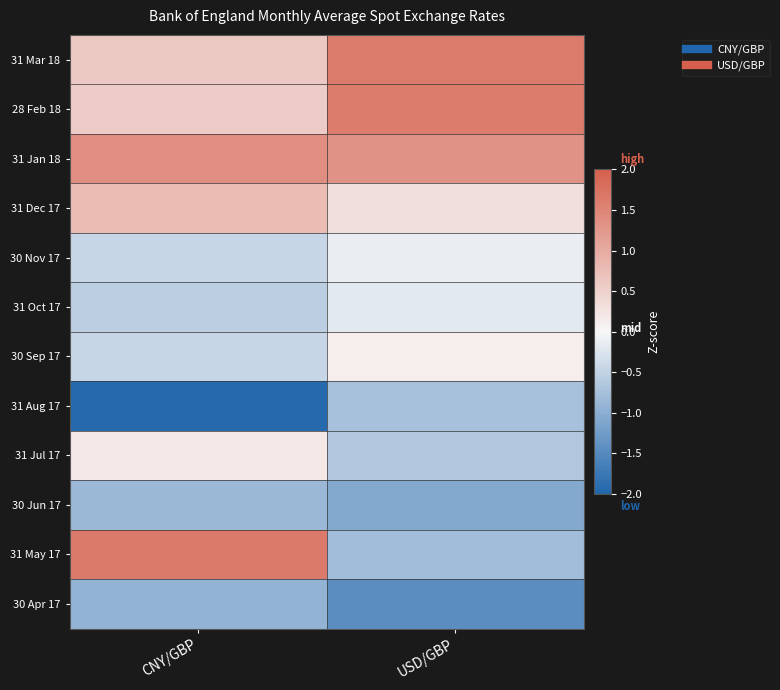

Reading left to right, transcribe all the data shown in this chart.

31 Mar 18: CNY/GBP=0.6	USD/GBP=1.6
28 Feb 18: CNY/GBP=0.6	USD/GBP=1.6
31 Jan 18: CNY/GBP=1.4	USD/GBP=1.3
31 Dec 17: CNY/GBP=0.8	USD/GBP=0.3
30 Nov 17: CNY/GBP=-0.4	USD/GBP=-0.1
31 Oct 17: CNY/GBP=-0.5	USD/GBP=-0.2
30 Sep 17: CNY/GBP=-0.5	USD/GBP=0.1
31 Aug 17: CNY/GBP=-2.0	USD/GBP=-0.7
31 Jul 17: CNY/GBP=0.2	USD/GBP=-0.6
30 Jun 17: CNY/GBP=-0.8	USD/GBP=-1.1
31 May 17: CNY/GBP=1.6	USD/GBP=-0.8
30 Apr 17: CNY/GBP=-0.9	USD/GBP=-1.4